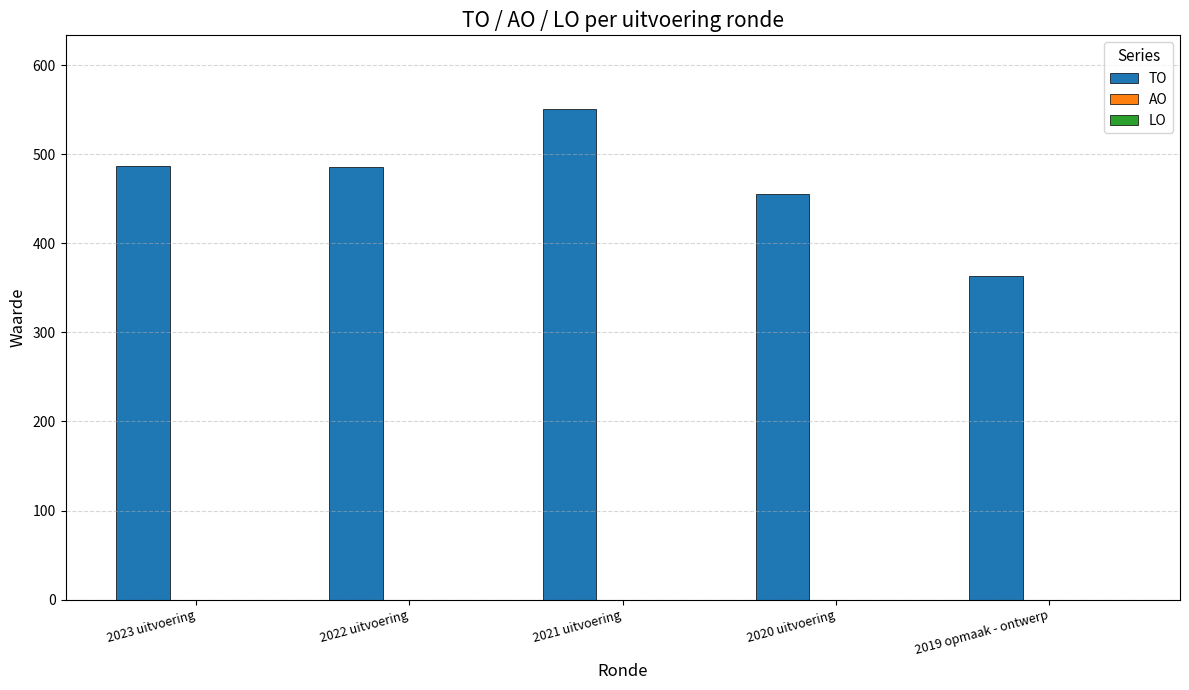

What is the sum of the values at 2021 uitvoering and 2020 uitvoering?

1006